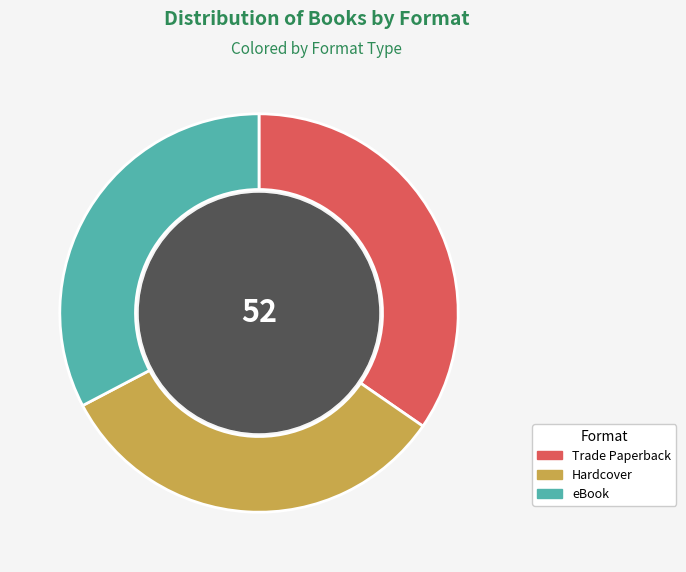

Is there any slice that represents more than half of the pie?

No